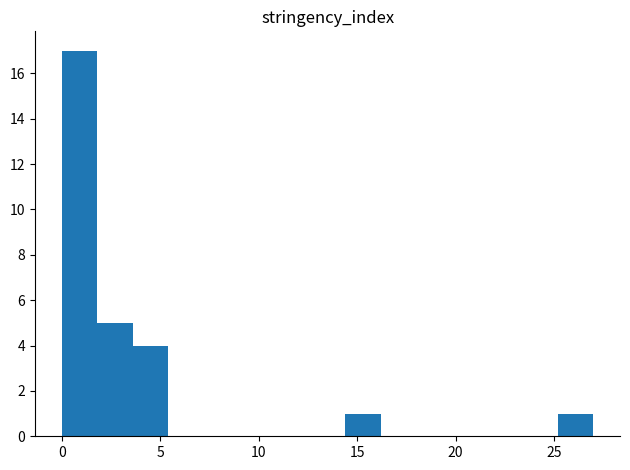

Around what value on the x-axis is the tallest bar? Give the approximate position of its centre, as read against the axis.

1.0